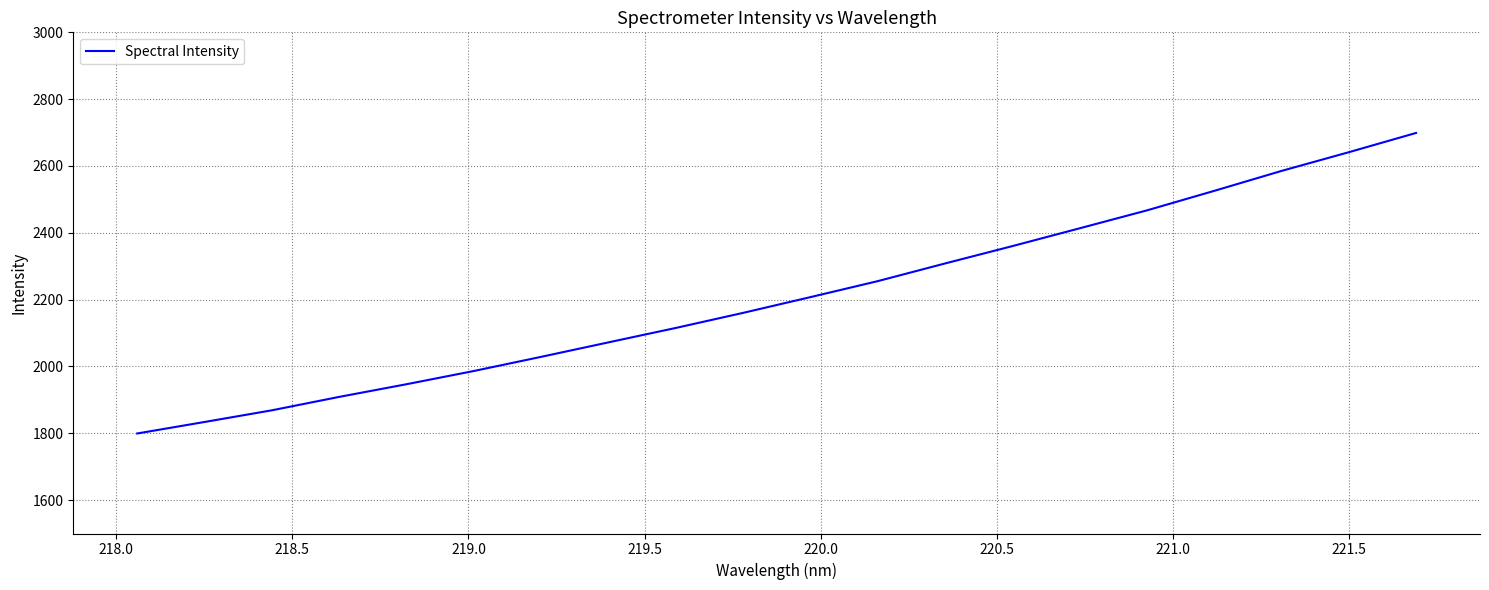

What is the difference between the maximum and minimum values?

899.5